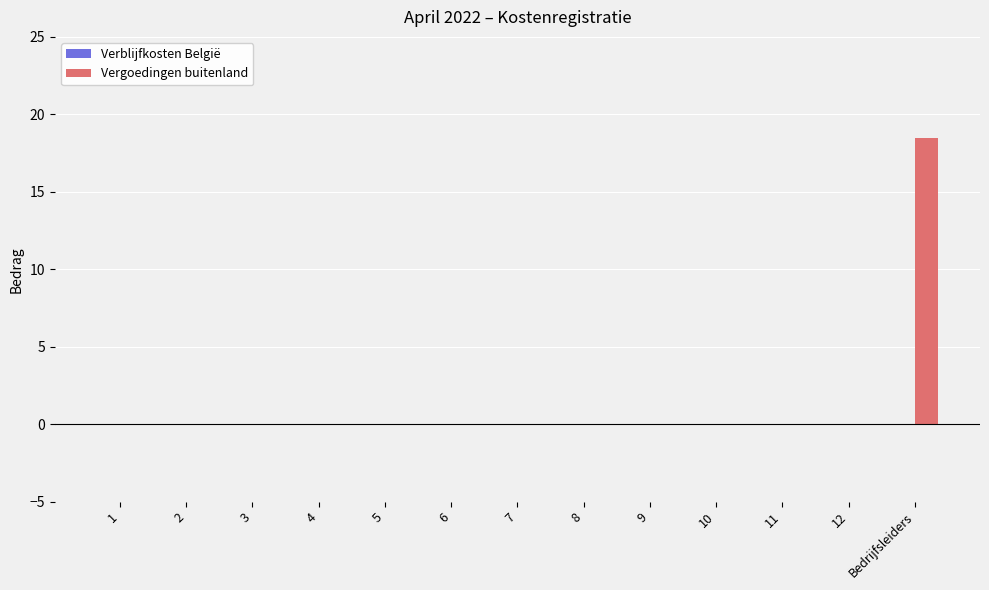

Reading left to right, transcribe all the data shown in this chart.

1=0.0	2=0.0	3=0.0	4=0.0	5=0.0	6=0.0	7=0.0	8=0.0	9=0.0	10=0.0	11=0.0	12=0.0	Bedrijfsleiders=18.5